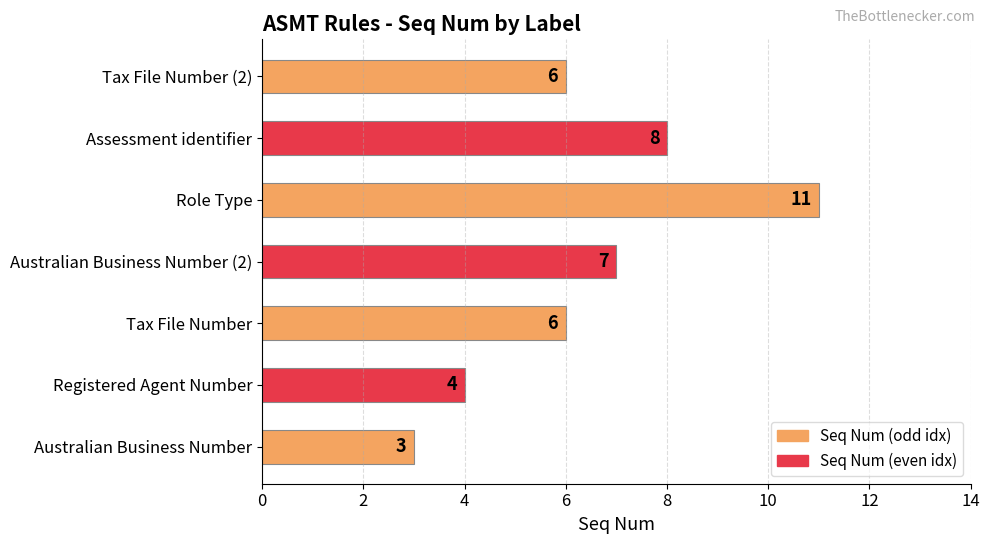

What is the maximum value shown in the chart?

11